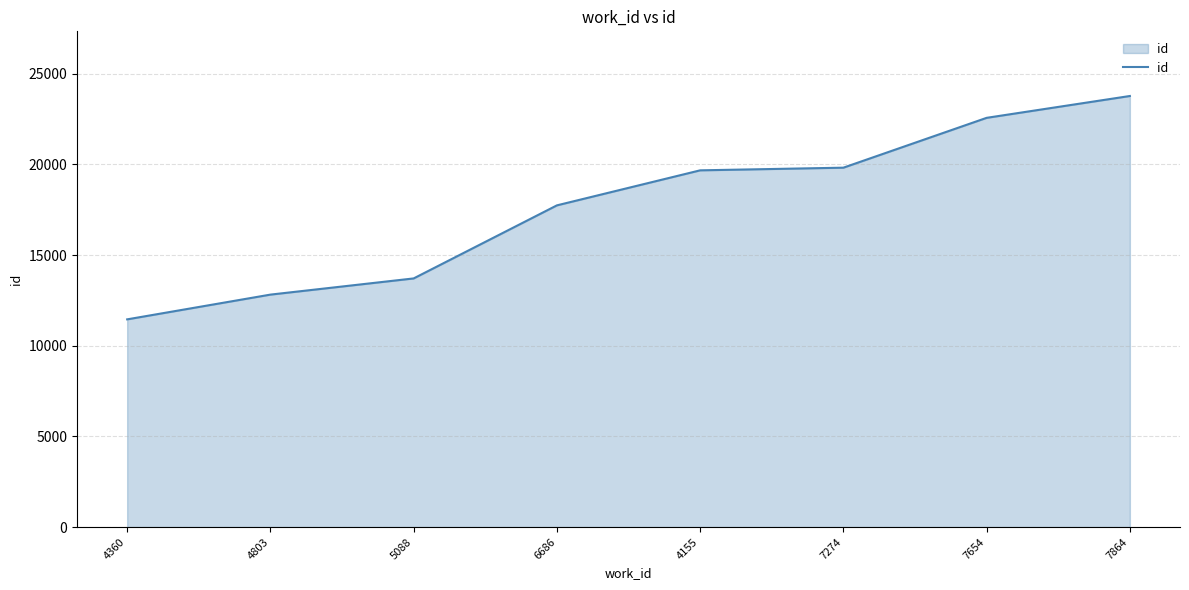

What is the sum of the values at 7864 and 7654?

46351